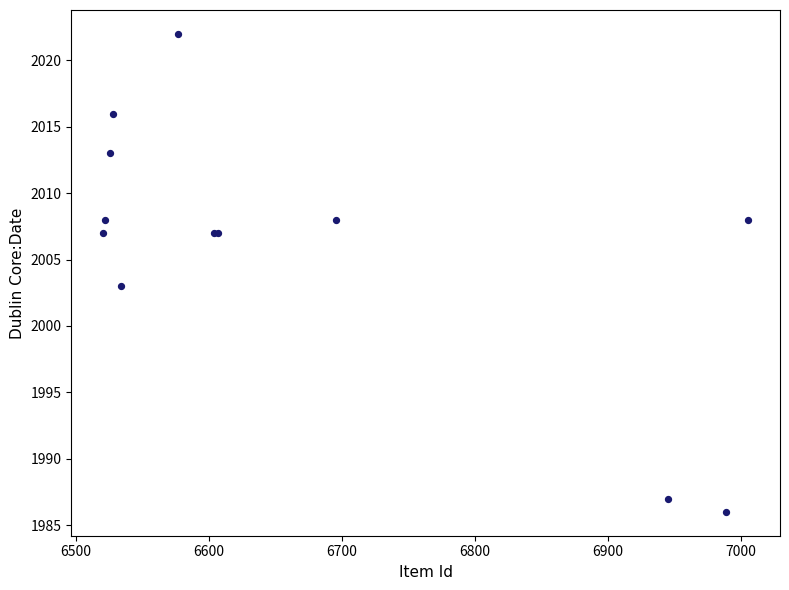

What Y value in the scatter plot is closest to 2004?

2003